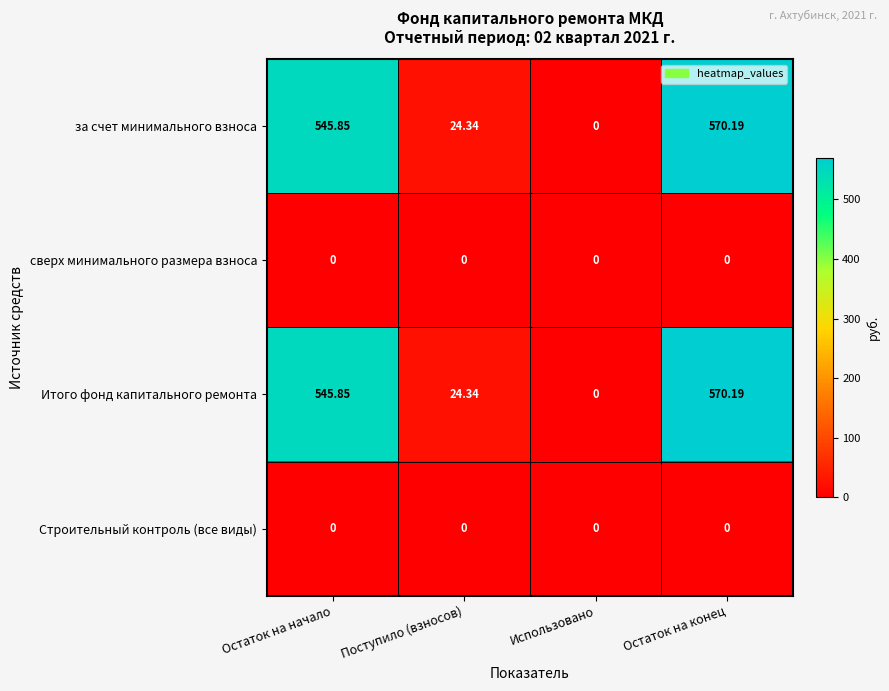

Which label corresponds to the largest value in the chart?

Остаток на конец